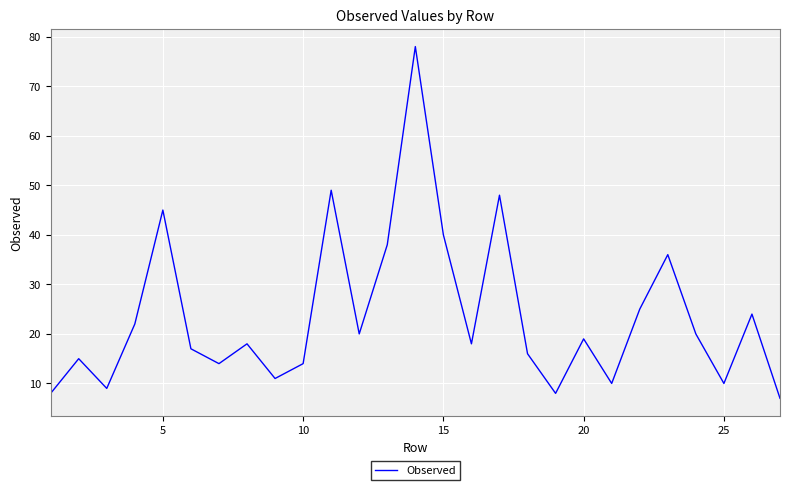

How many interior local peaks (higher than both neighbors) does the data have?

9